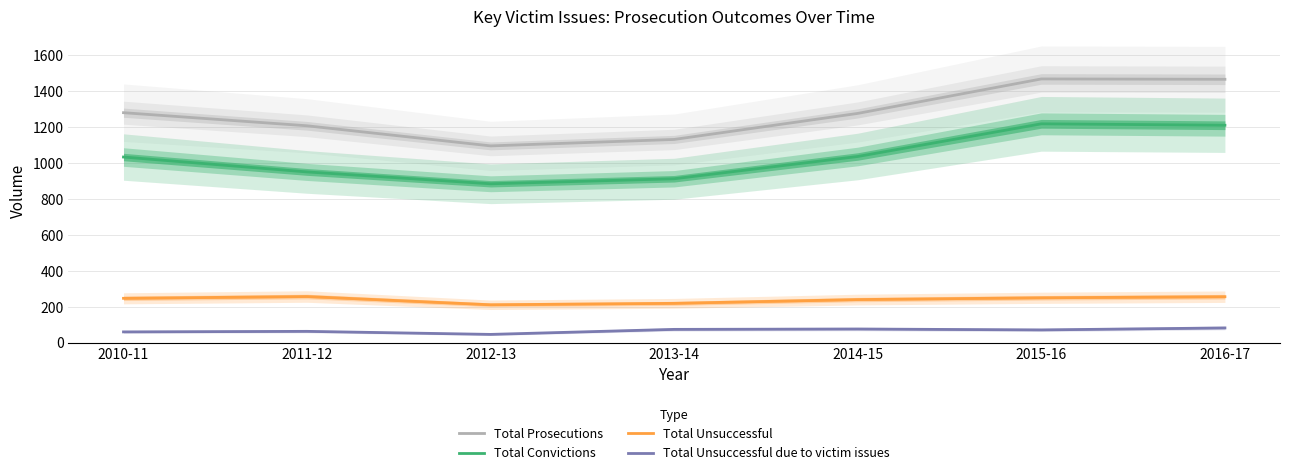

Is it true that Total Unsuccessful due to victim issues equals 16 at 2011-12?

False